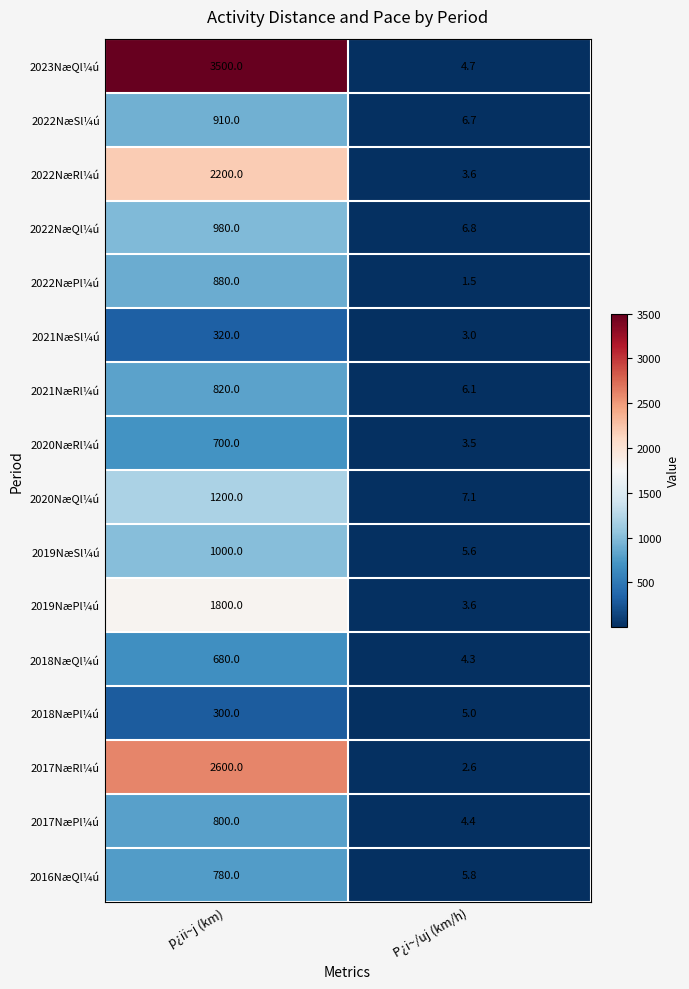

The value of 2022NæPl¼ú at p¿ii~j (km) is 543.8. True or false?

False